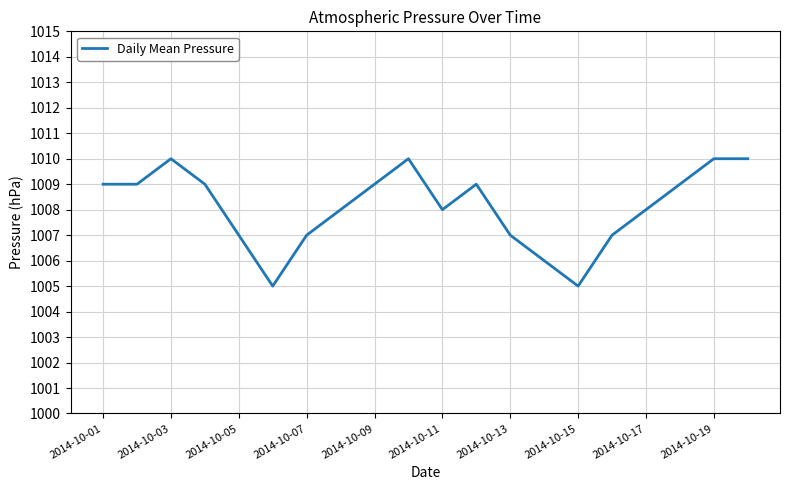

What is the difference between the maximum and minimum values?

5